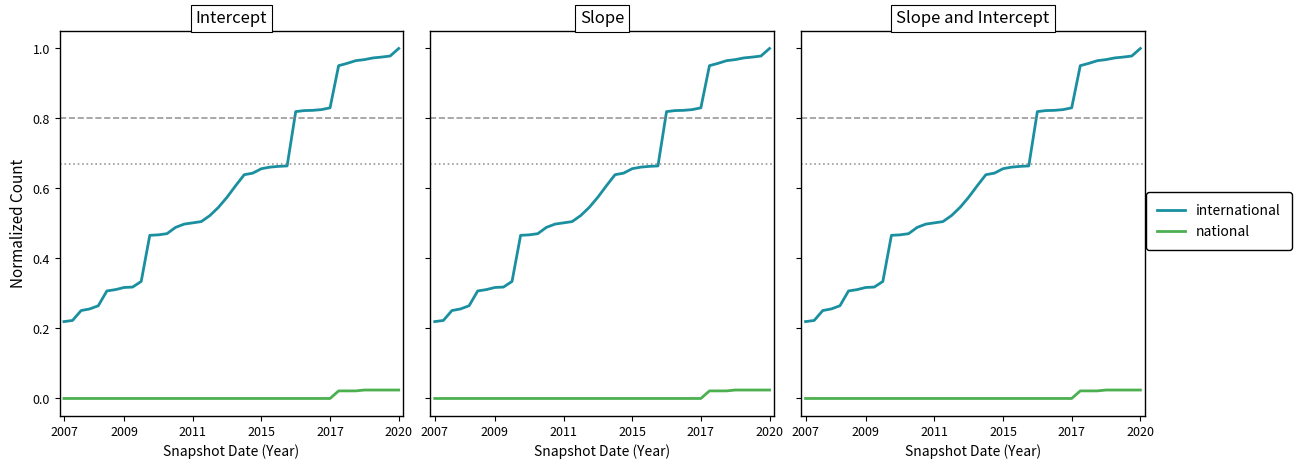

Which category has the lowest value in the national series?

2007